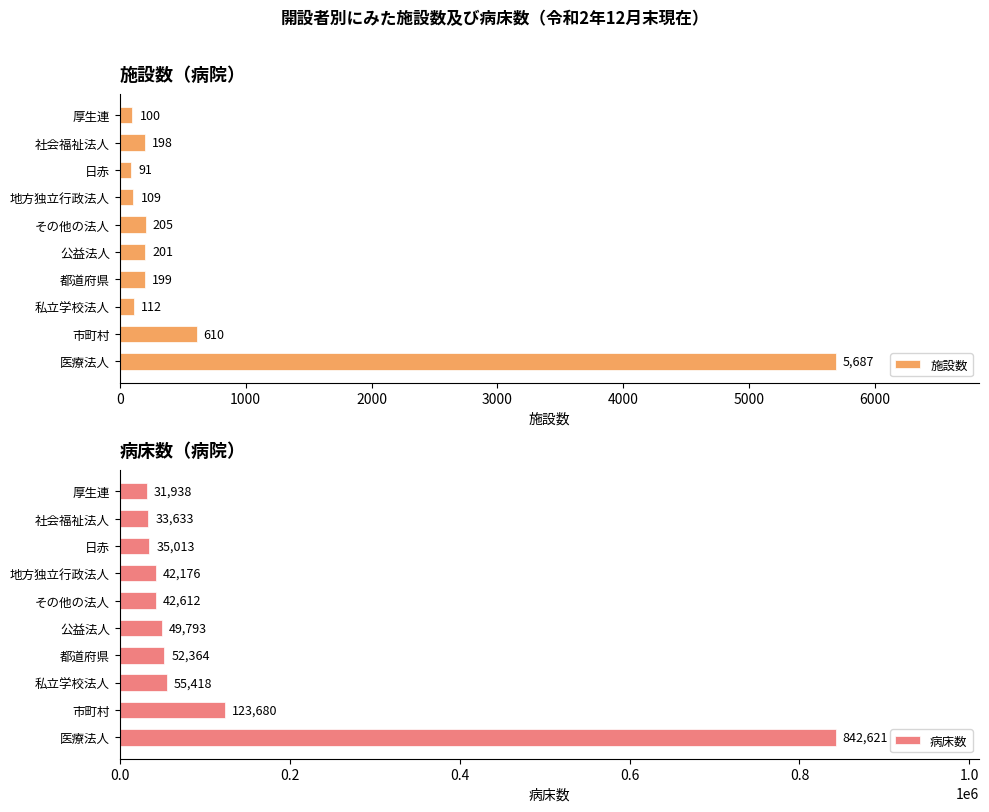

Which series has the largest total across all categories?

病床数